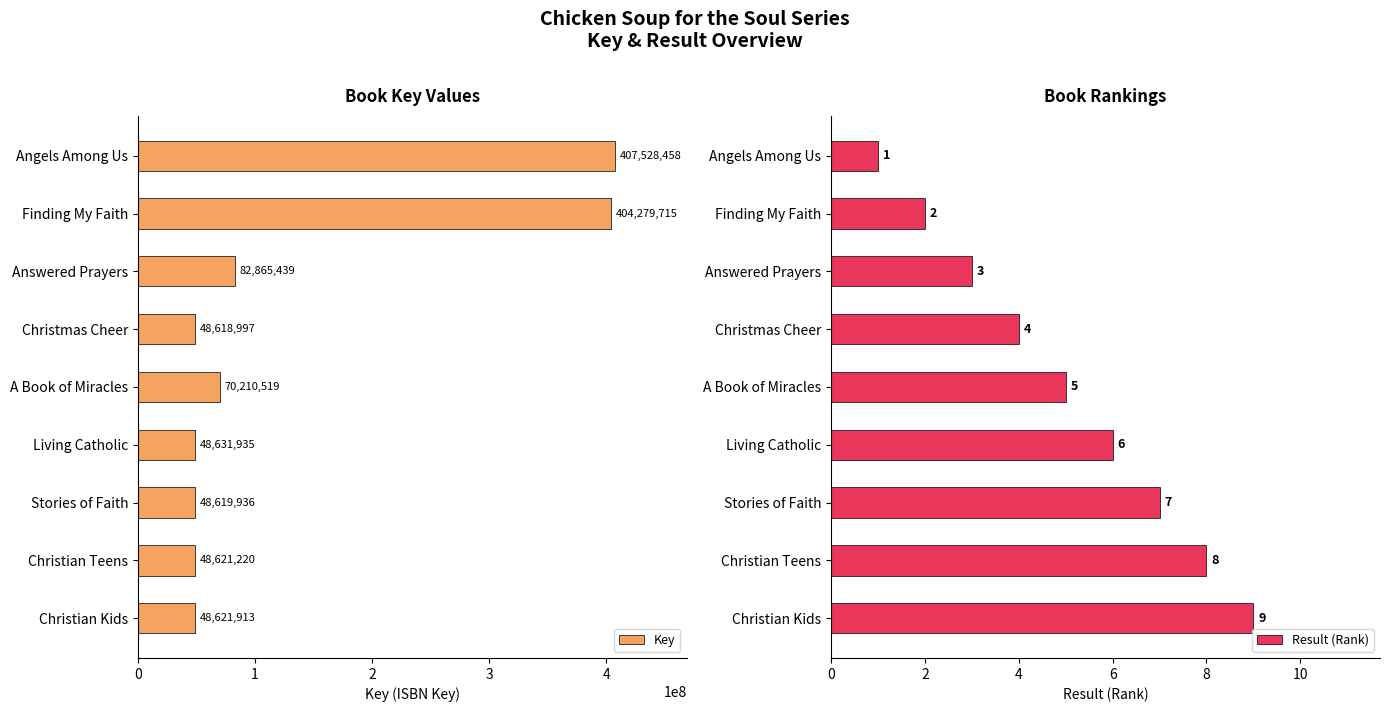

What is the value of the Key bar at the 3rd from the left?

82865439